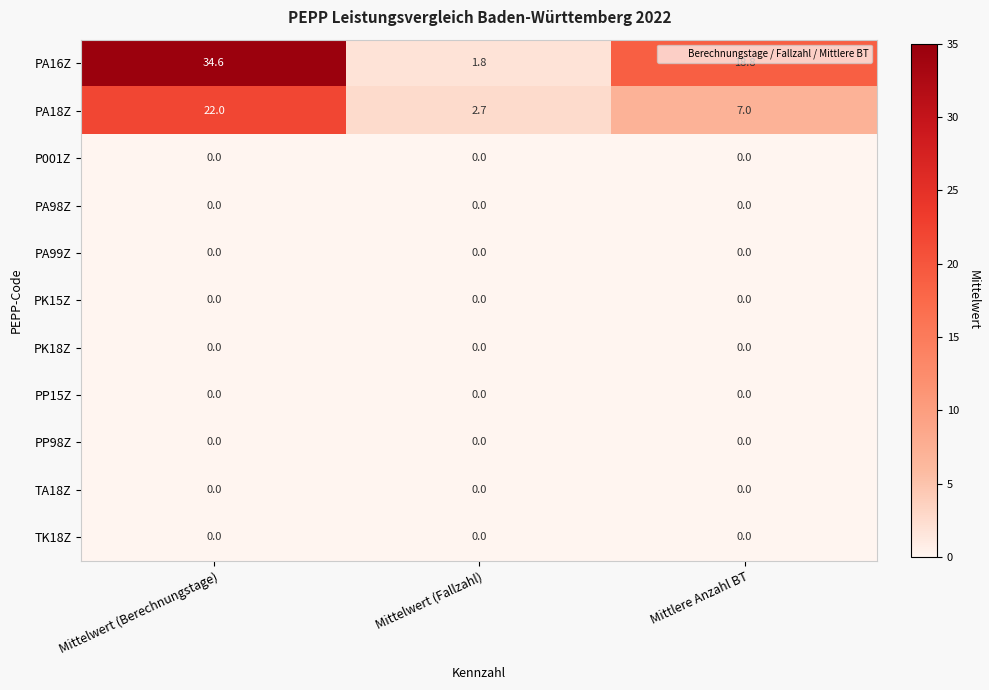

Is it true that TA18Z equals 0.0 at Mittelwert (Fallzahl)?

True